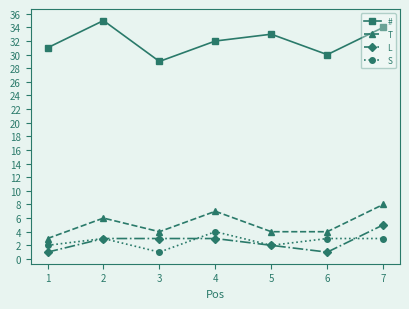

Is the value of S at 3 greater than the value of # at 2?

No